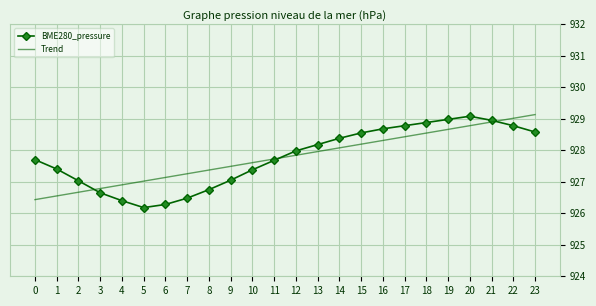

Which series has the largest range (max minus min)?

BME280_pressure